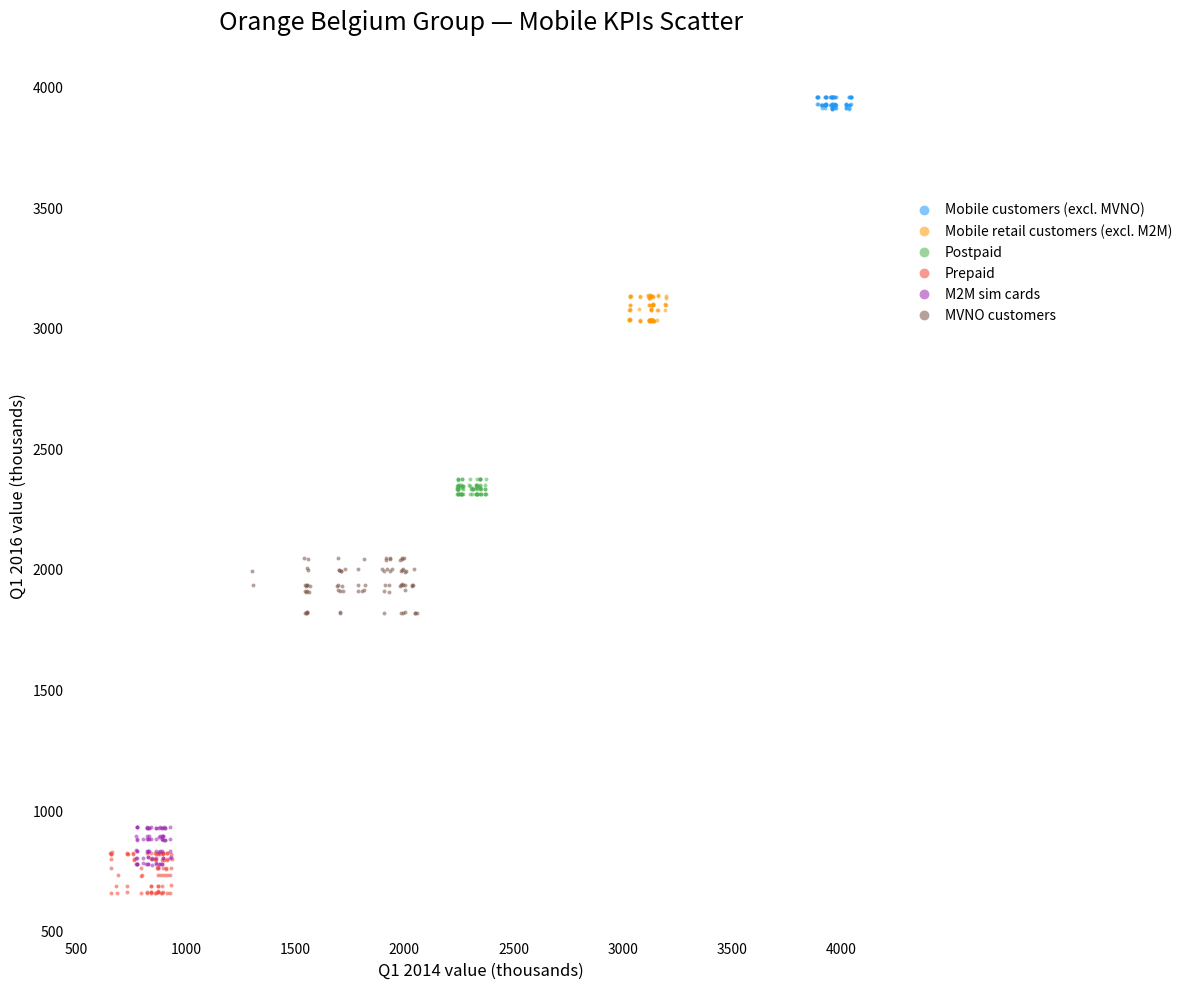

Which series has the largest Y range (max minus min)?

MVNO customers